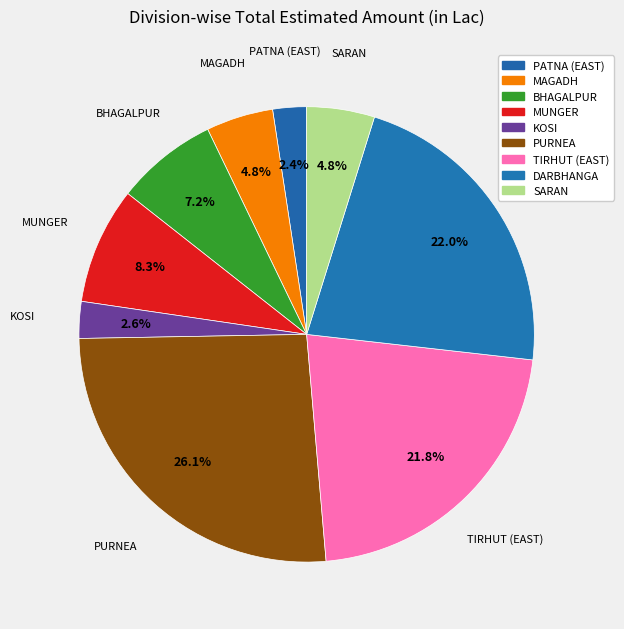

How many slices are in this pie chart?

9